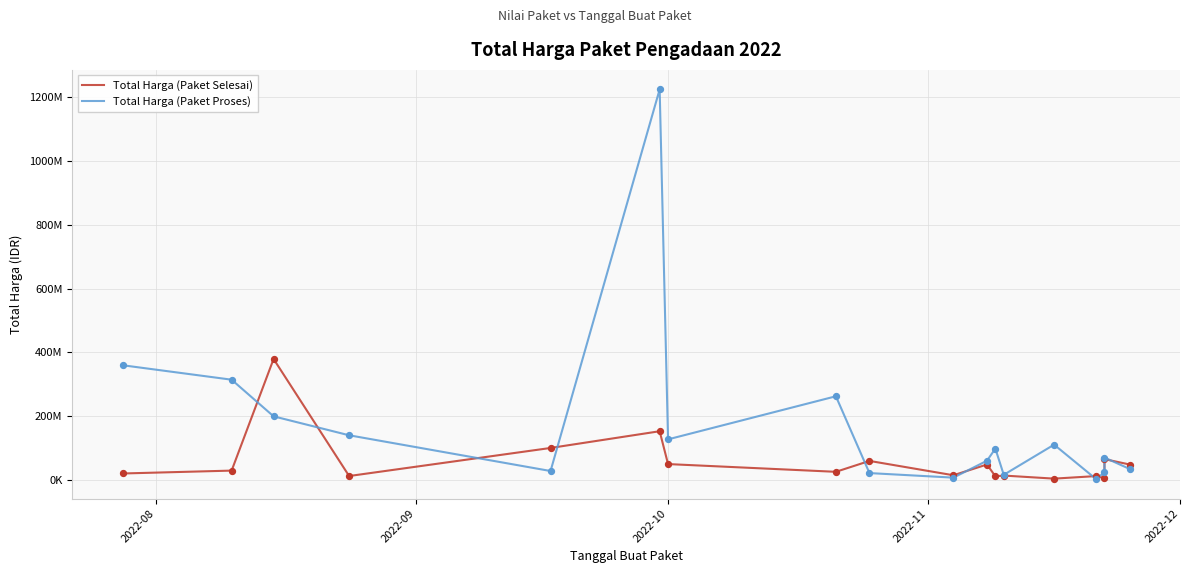

What are all the series names shown in the legend?

Total Harga (Paket Selesai), Total Harga (Paket Proses)